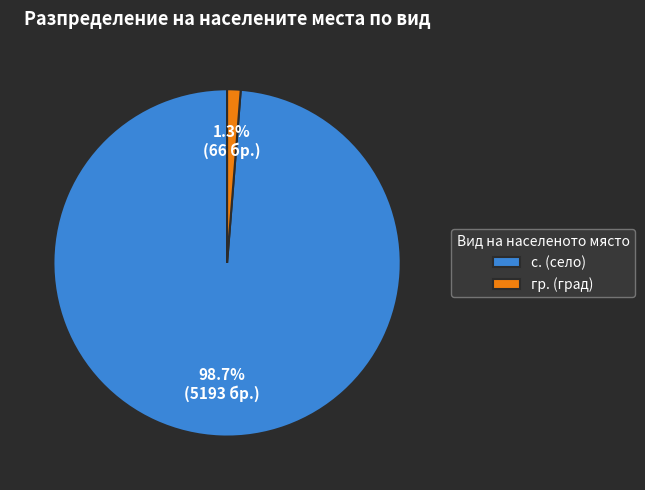

How much of the chart is everything except с. (село)?

1.3%